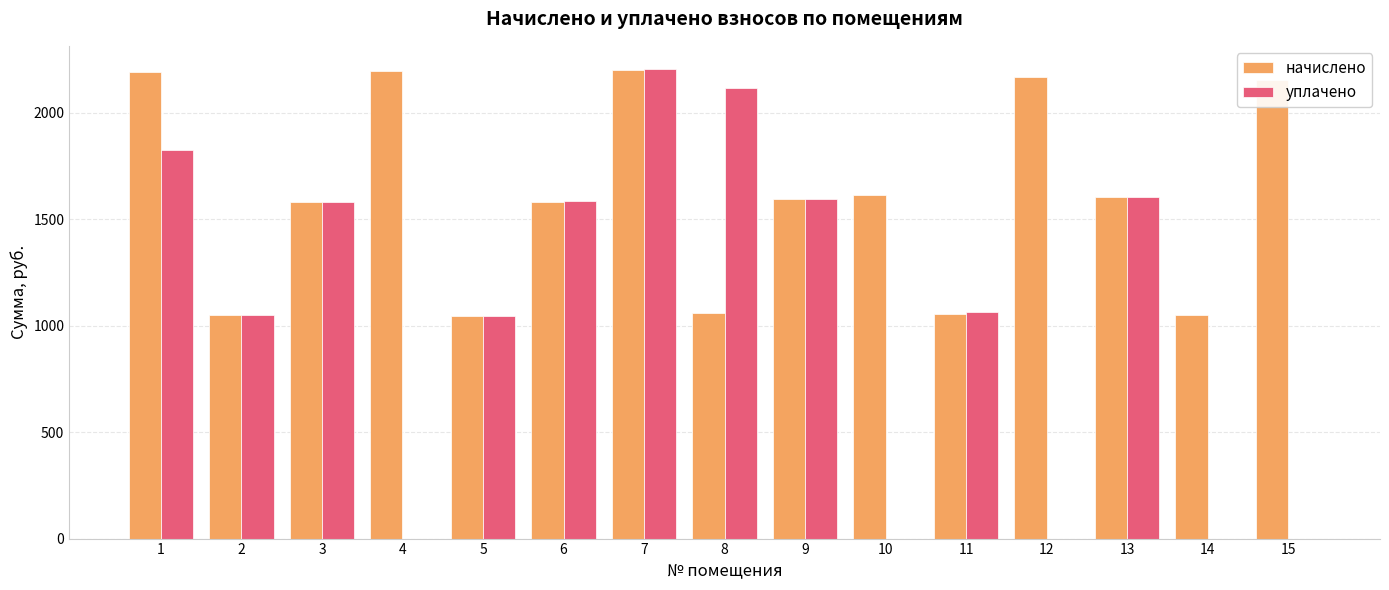

What is the sum of all начислено values?

24161.6